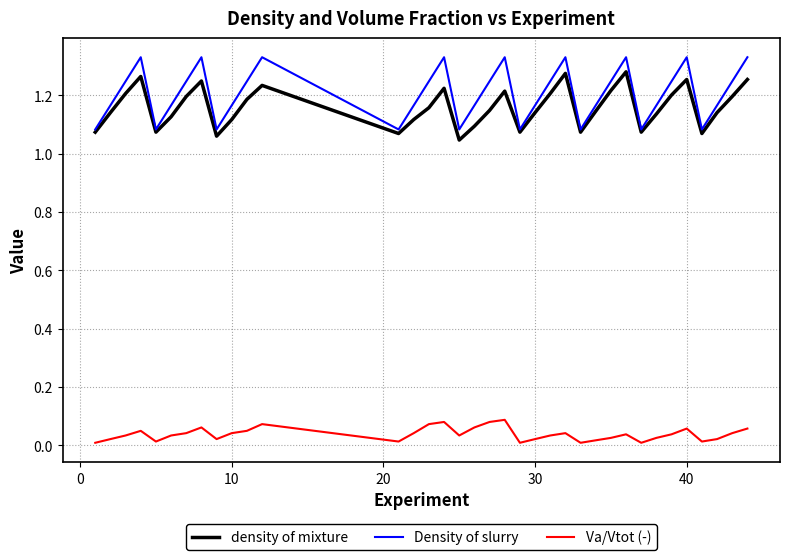

Count the density of mixture values in the range 1 to 2.

36